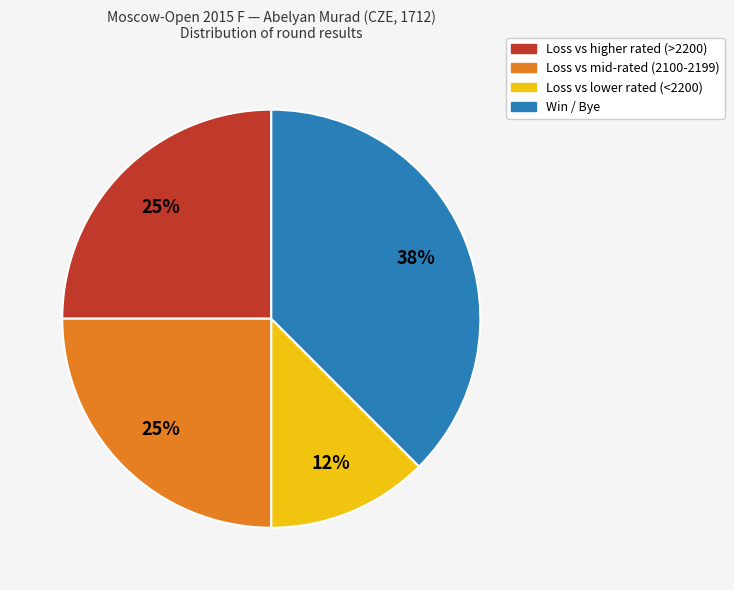

To the nearest percent, what is the average slice percentage?

25%